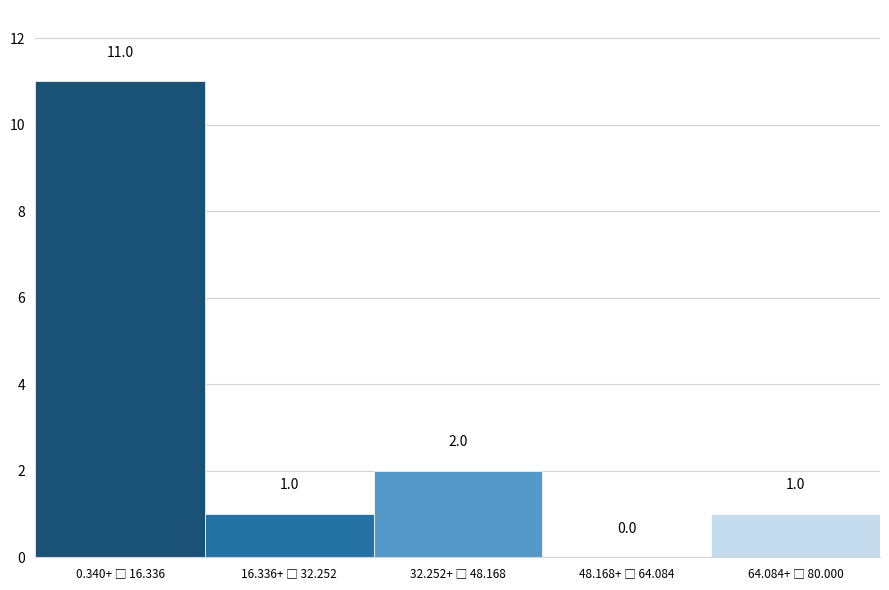

What is the sum of all values?

15